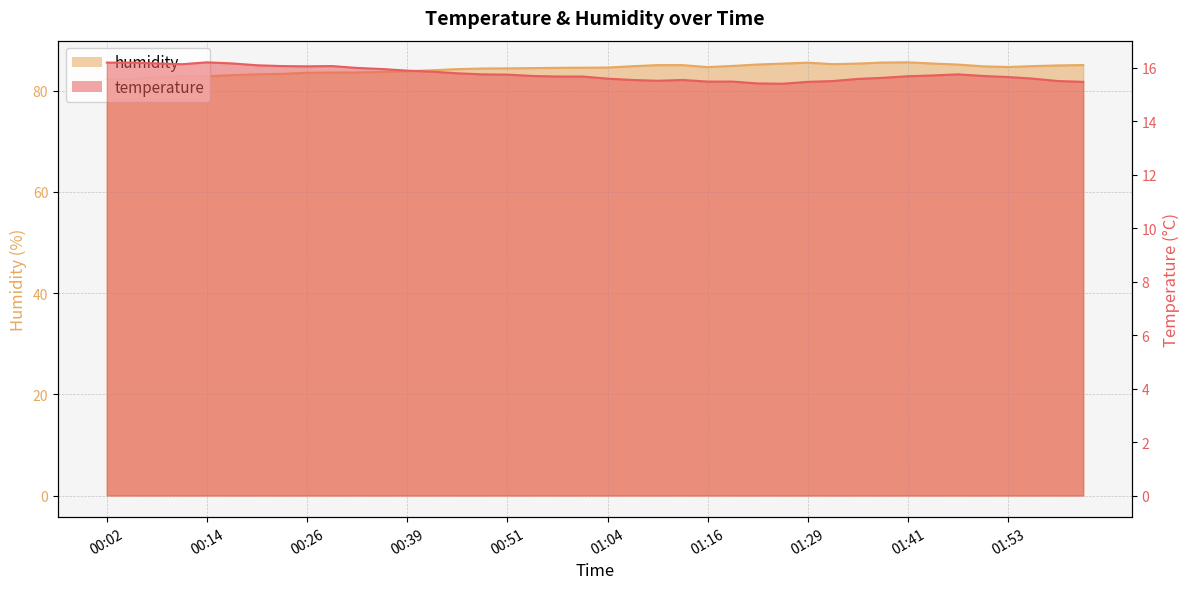

True or false: humidity and temperature intersect in this chart.

False